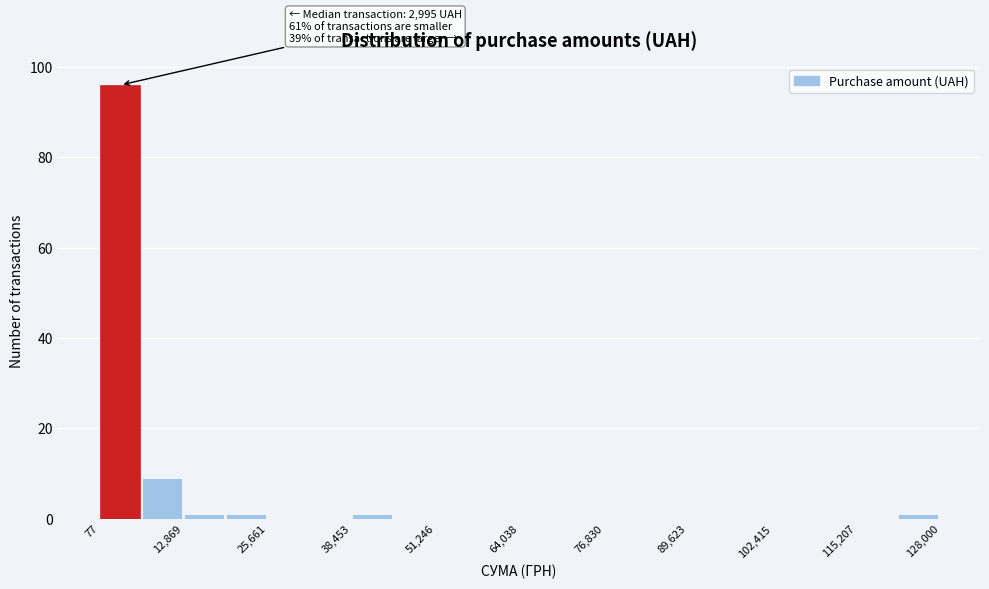

Around what value on the x-axis is the tallest bar? Give the approximate position of its centre, as read against the axis.

4000